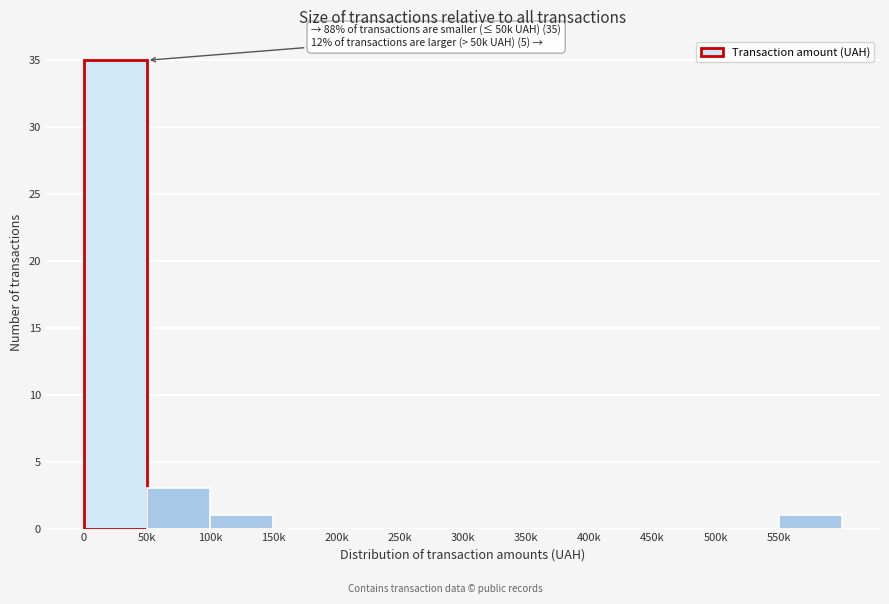

Reading left to right, transcribe all the data shown in this chart.

0=35	50k=3	100k=1	150k=0	200k=0	250k=0	300k=0	350k=0	400k=0	450k=0	500k=0	550k=1